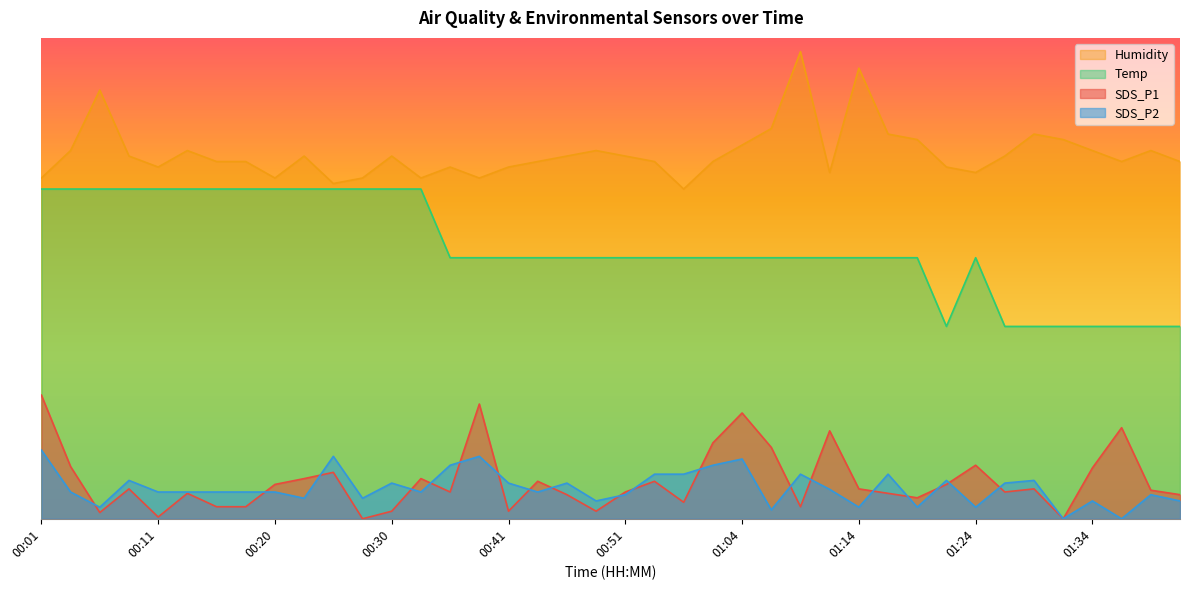

What is the label of the 24th point from the right?

00:41